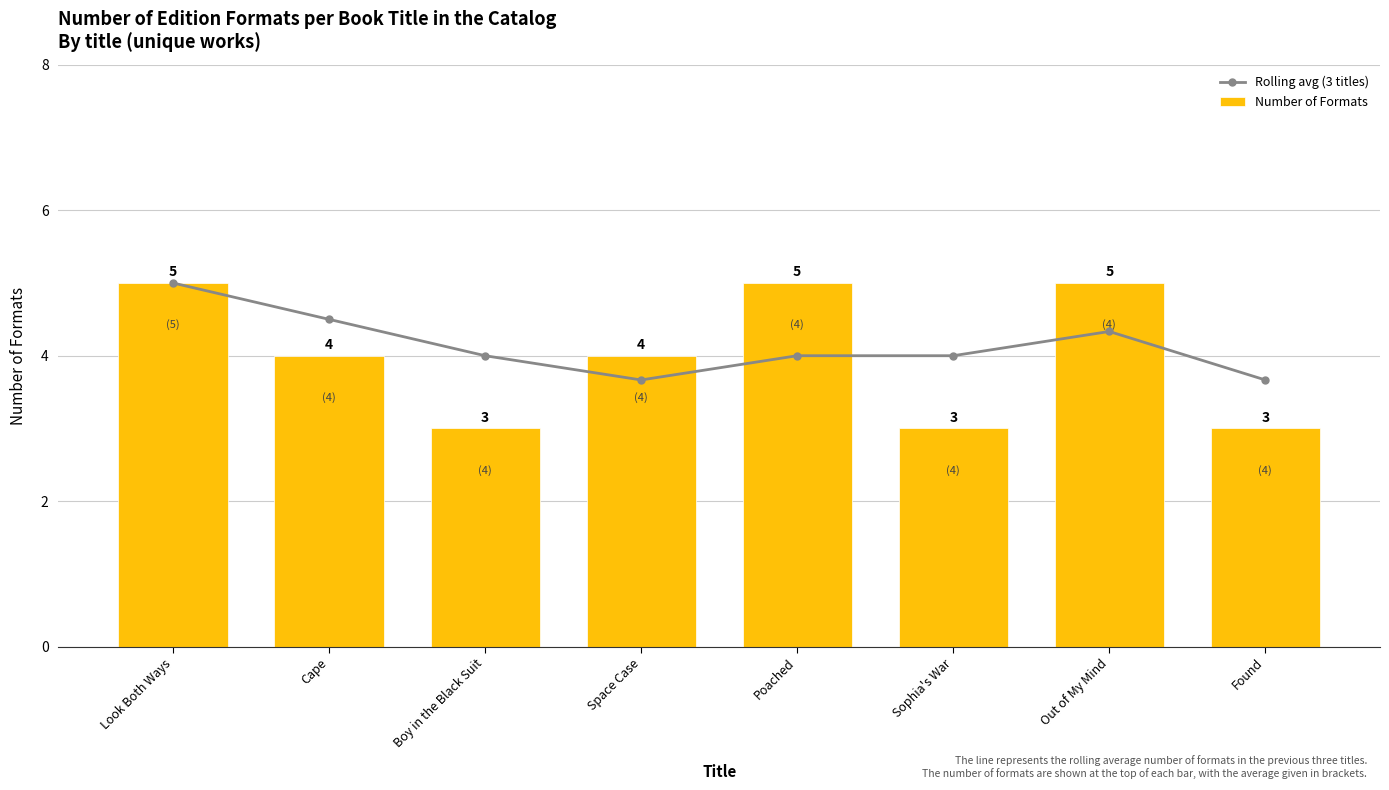

At how many categories does at least one series exceed 3?

8